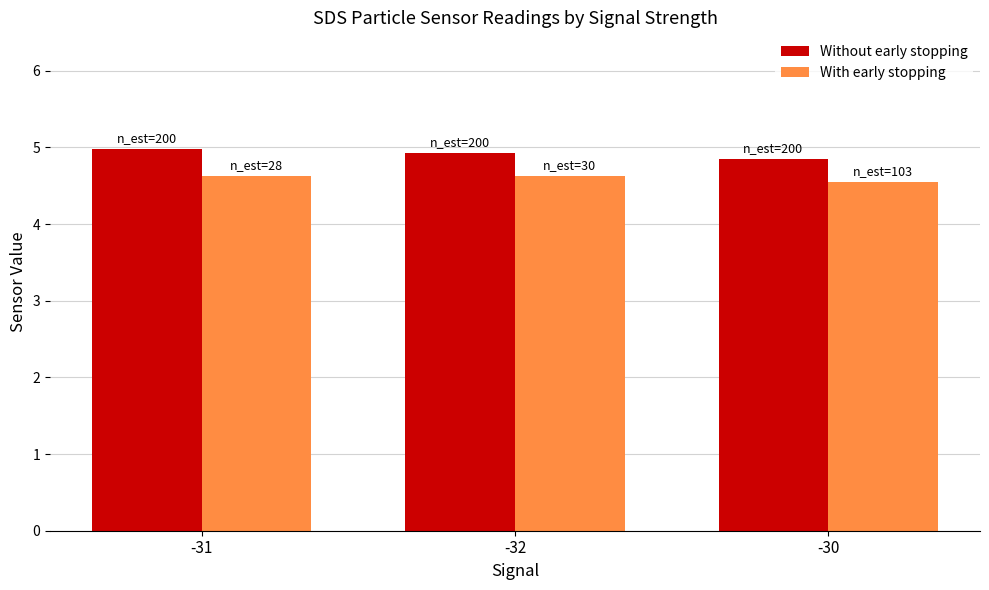

What is the total value across all series at -32?

9.6